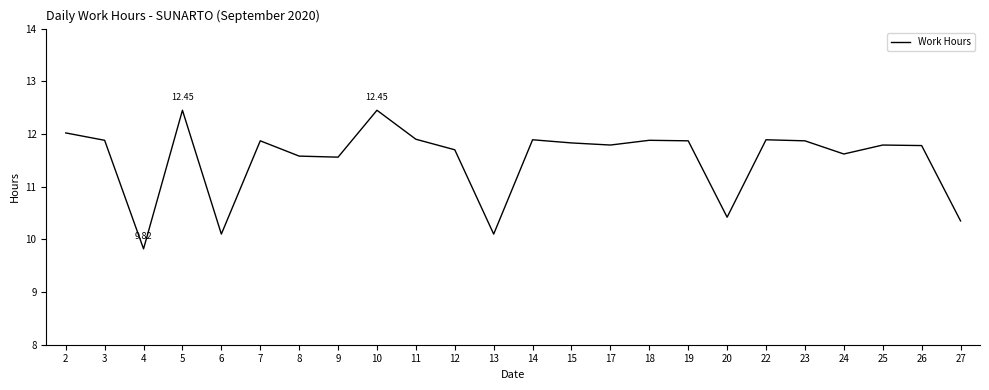

What is the change in value from 13 to 15?

+1.7